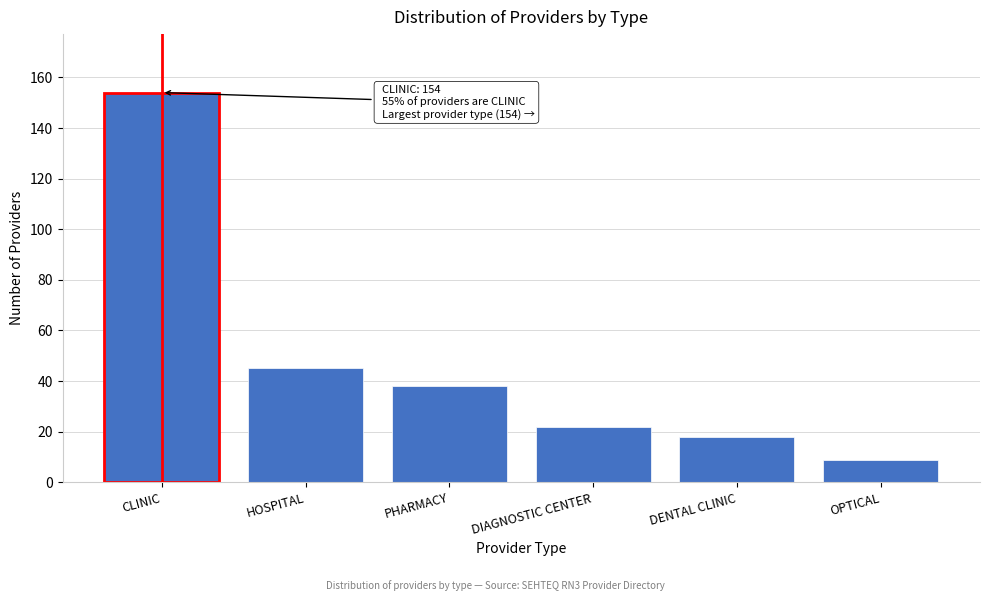

Reading left to right, what are all the values shown in this chart?

154	45	38	22	18	9